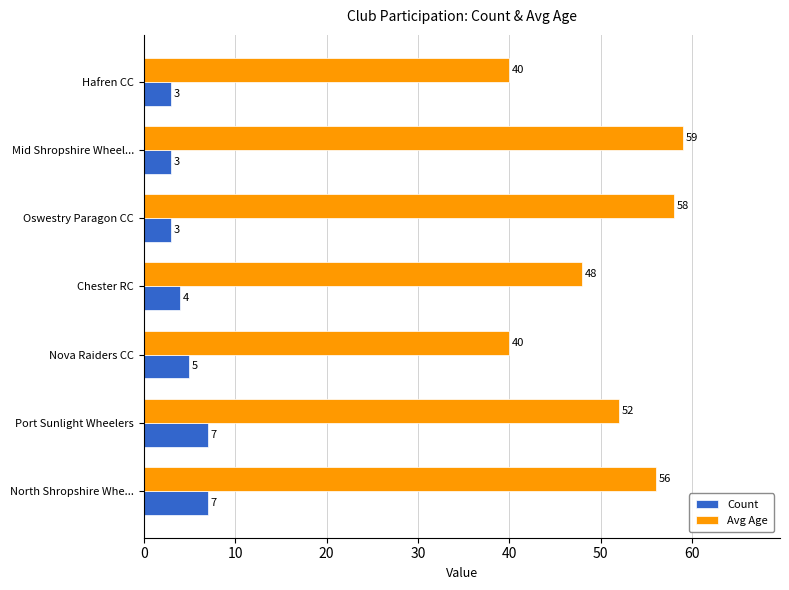

What is the sum of all Avg Age values?

353